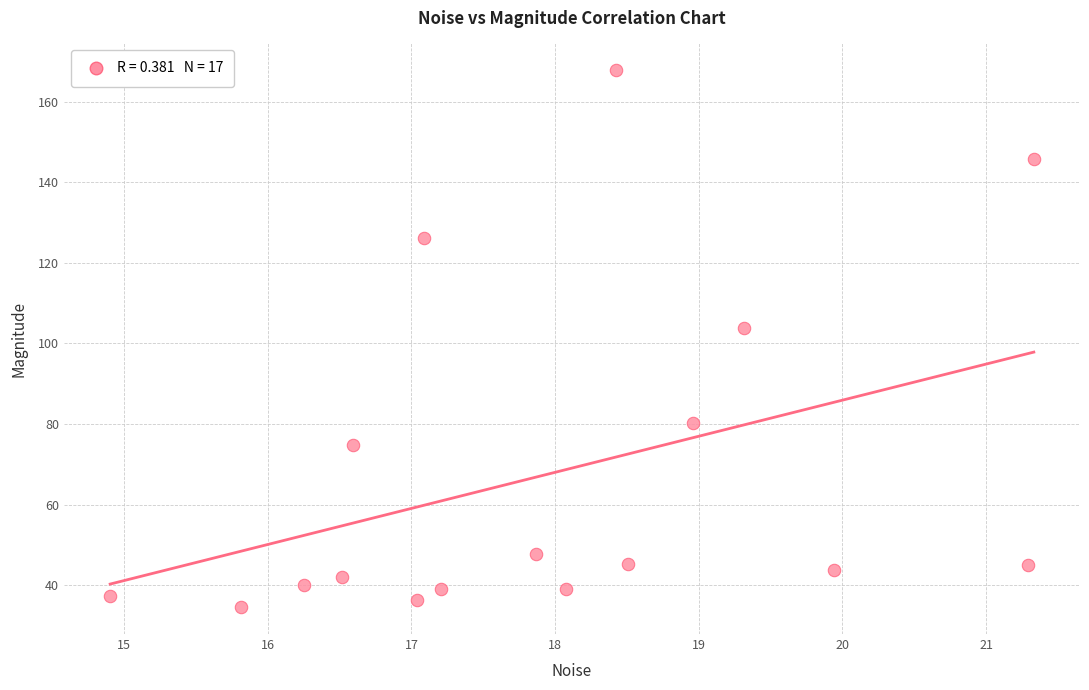

What is the range of Y values (max minus min)?

133.2